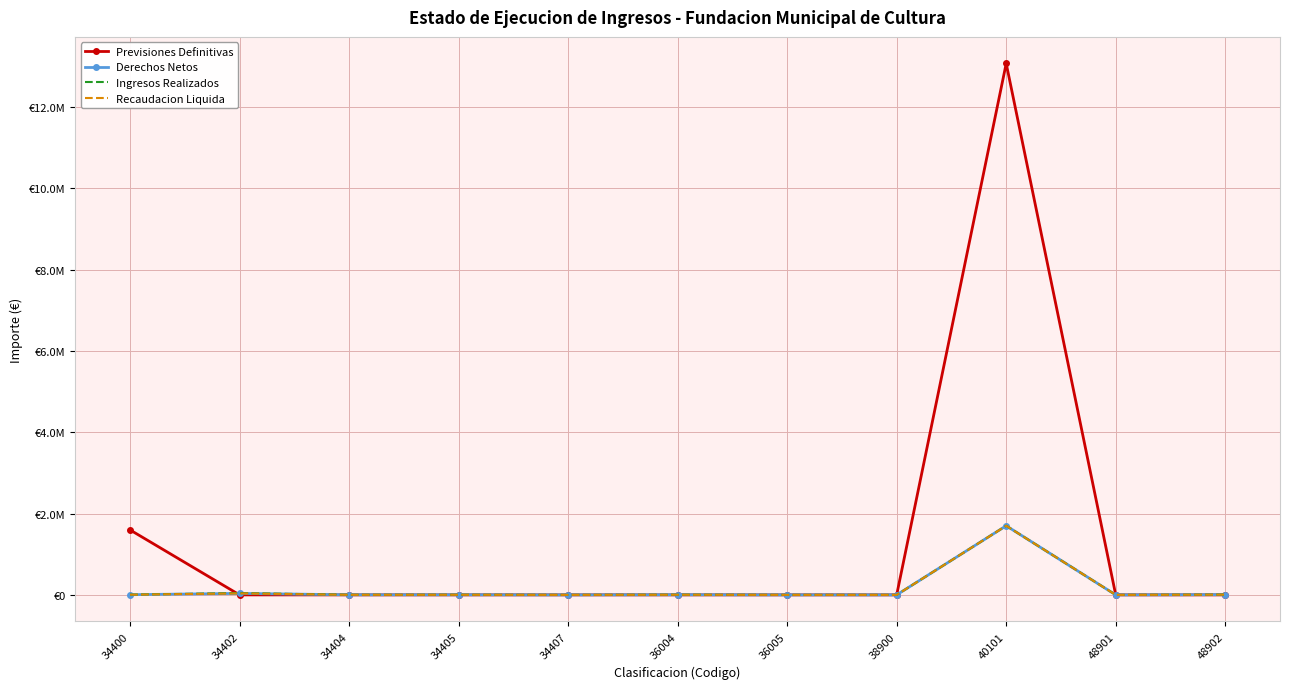

Reading left to right, list all the values displayed in this chart.

Previsiones Definitivas: 1598000.0	0.0	0.0	0.0	0.0	0.0	0.0	0.0	13068589.0	0.0	0.0
Derechos Netos: 4984.0	36573.5	2300.8	2932.0	281.0	3848.3	472.9	407.3	1700000.0	60.0	6399.0
Ingresos Realizados: 5678.0	44462.8	2281.0	2835.0	281.0	3793.5	470.8	407.3	1700000.0	60.0	6399.0
Recaudacion Liquida: 4984.0	36460.5	2281.0	2835.0	281.0	3793.5	470.8	407.3	1700000.0	60.0	6399.0